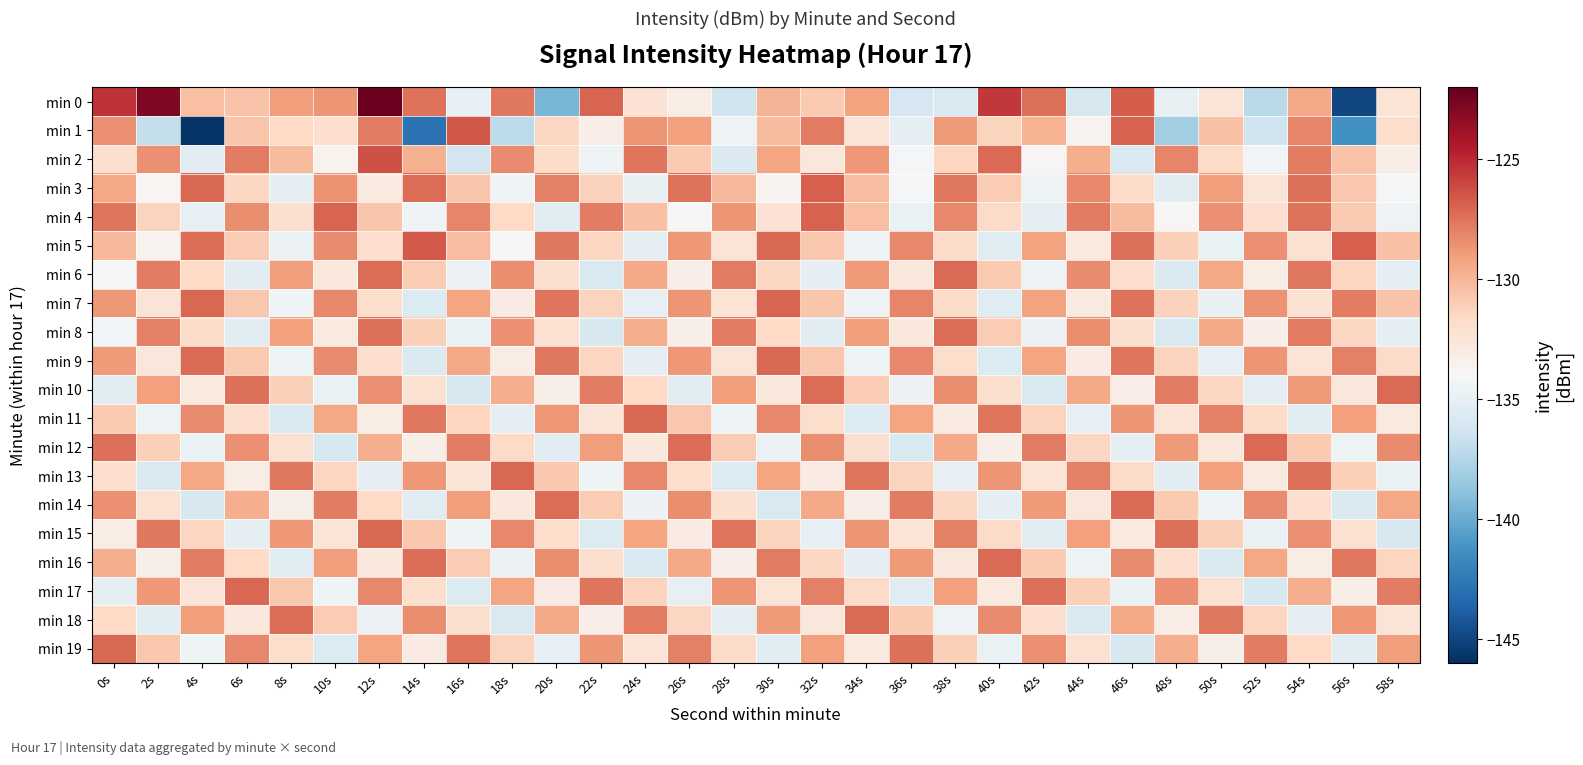

Which series has the widest spread of values?

min 0